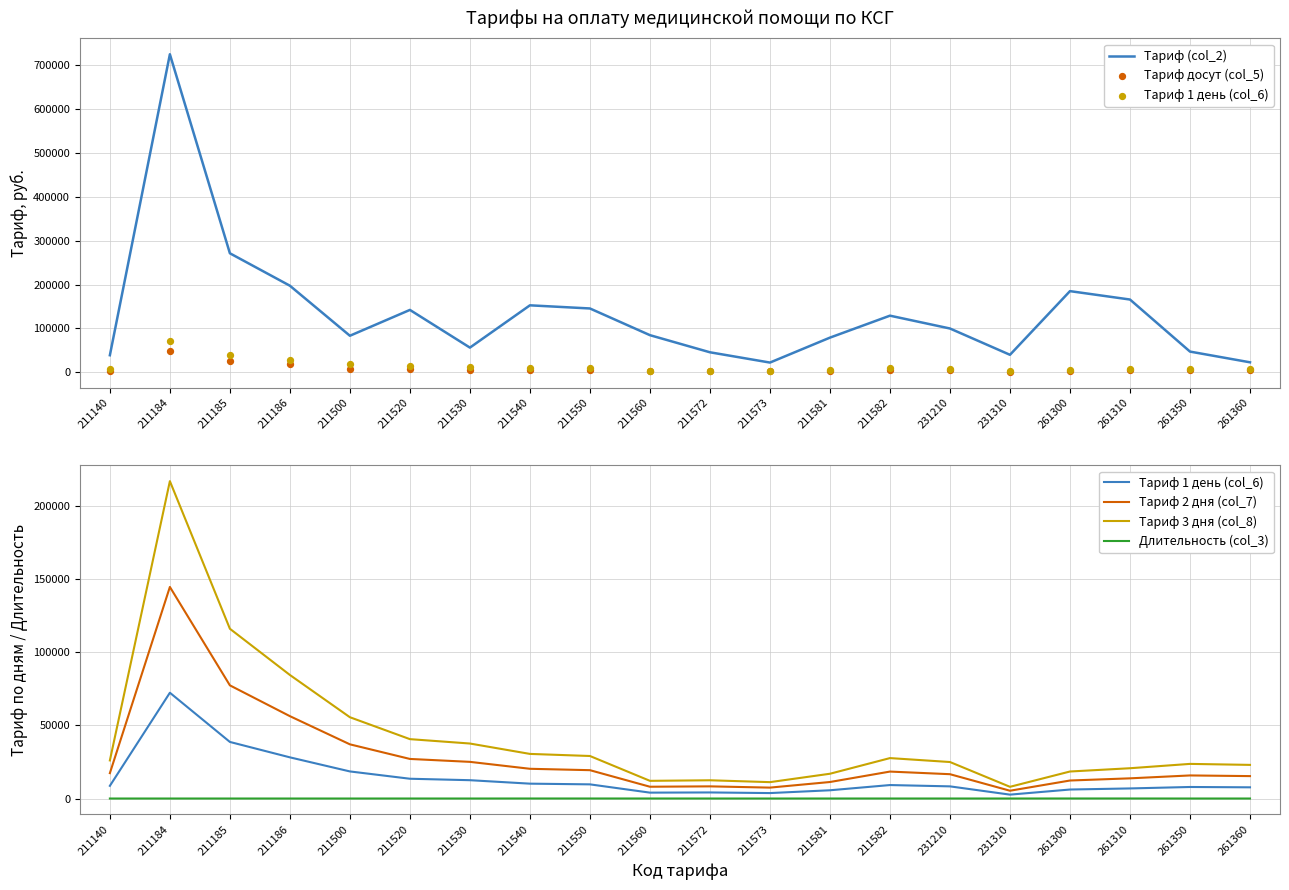

Which series has the largest Y range (max minus min)?

Тариф (col_2)